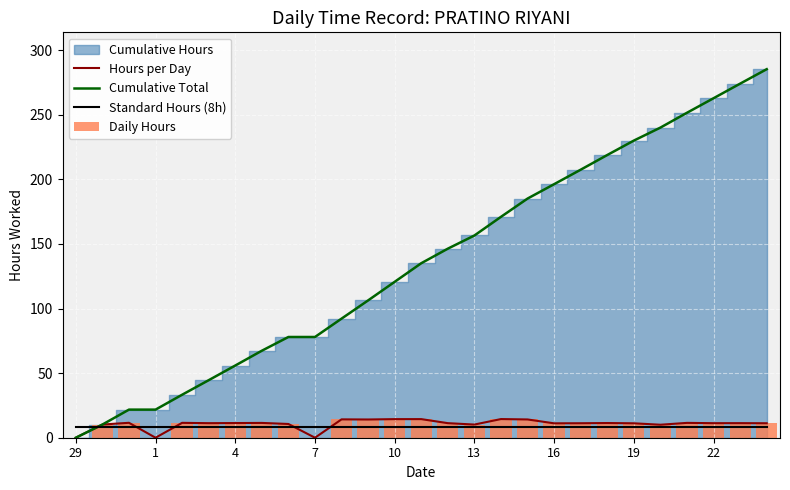

What is the highest value of the Standard Hours (8h) series?

8.0